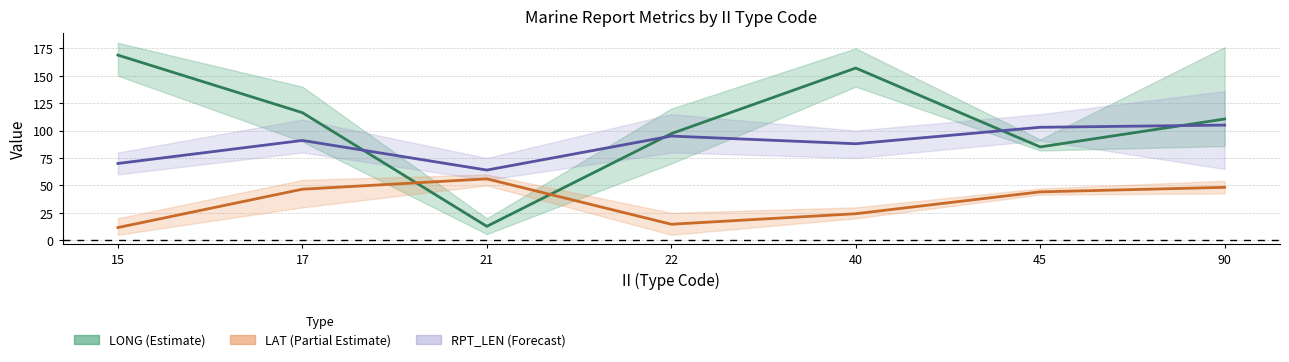

Reading right to left, what are all the values shown in this chart?

LONG mean: 90=110.5	45=85.1	40=157.0	22=97.2	21=12.7	17=116.3	15=168.8
LAT mean: 90=48.2	45=44.1	40=24.2	22=14.6	21=56.0	17=46.5	15=11.6
RPT_LEN mean: 90=105.0	45=103.0	40=88.0	22=95.0	21=64.0	17=91.0	15=70.0